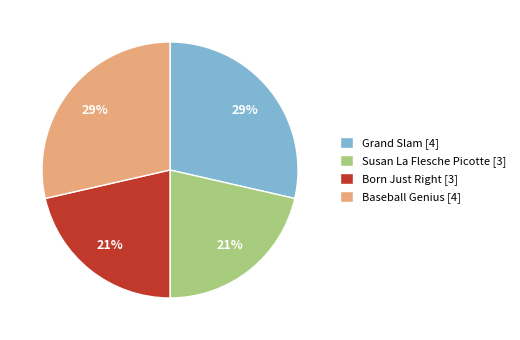

To the nearest percent, what is the average slice percentage?

25%